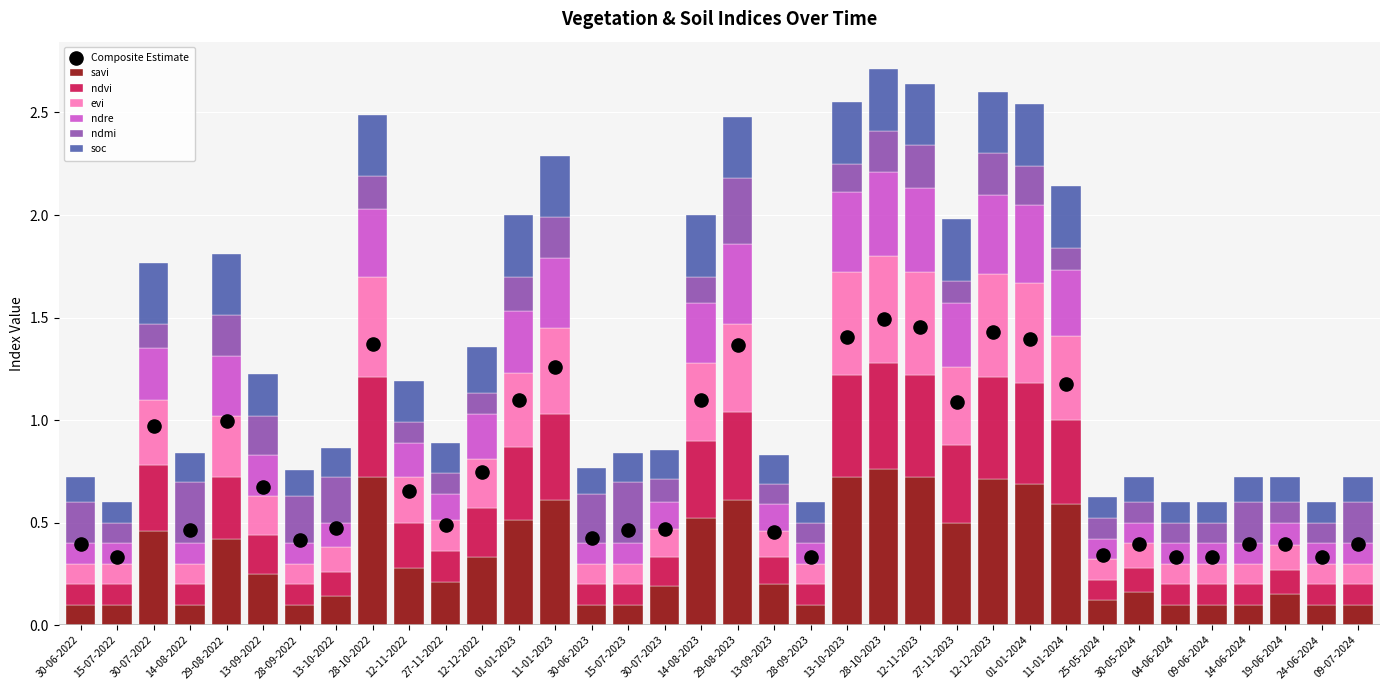

What are all the series names shown in the legend?

savi, ndvi, evi, ndre, ndmi, soc